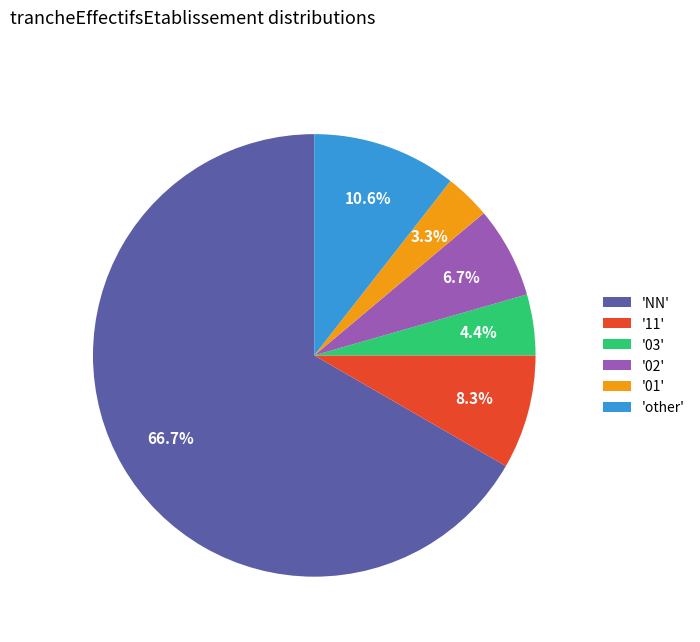

What percentage is NOT represented by '01'?

96.7%